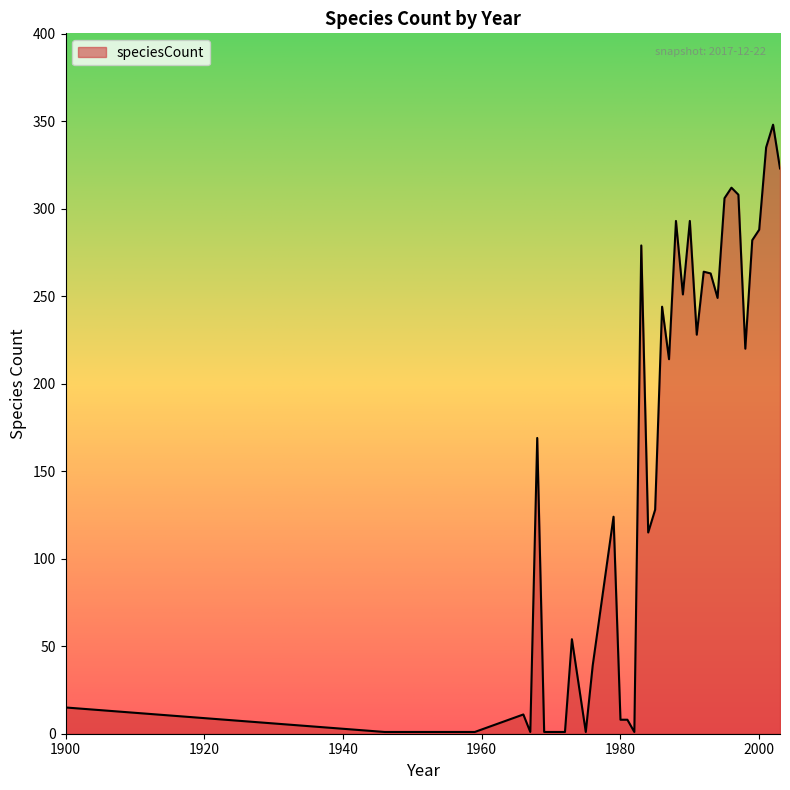

What is the difference between the maximum and minimum values?

347